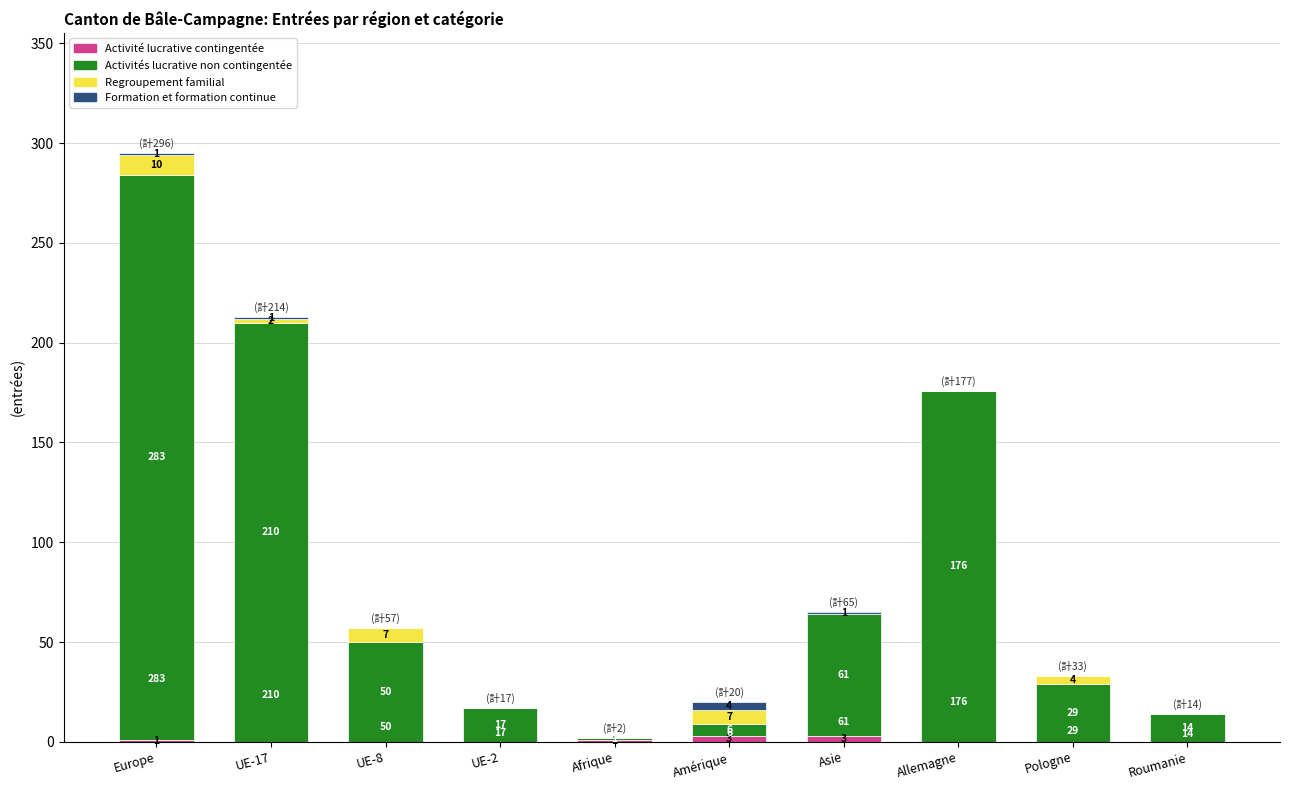

At which category is the sum across all series the highest?

Europe